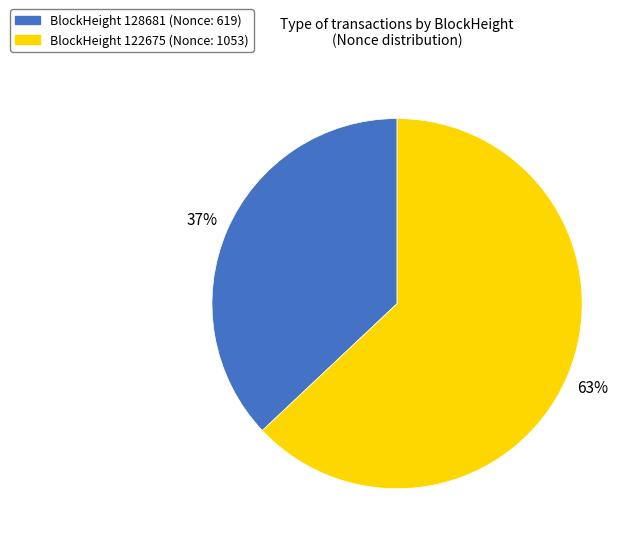

Is there a majority slice in this chart?

Yes